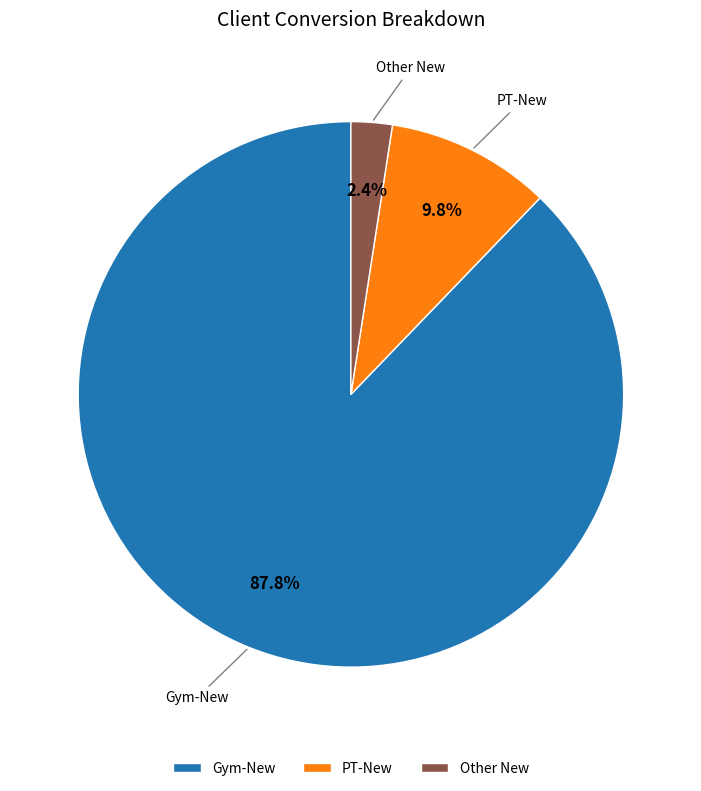

What is the ratio of the value at Gym-New to the value at PT-New?

9.0